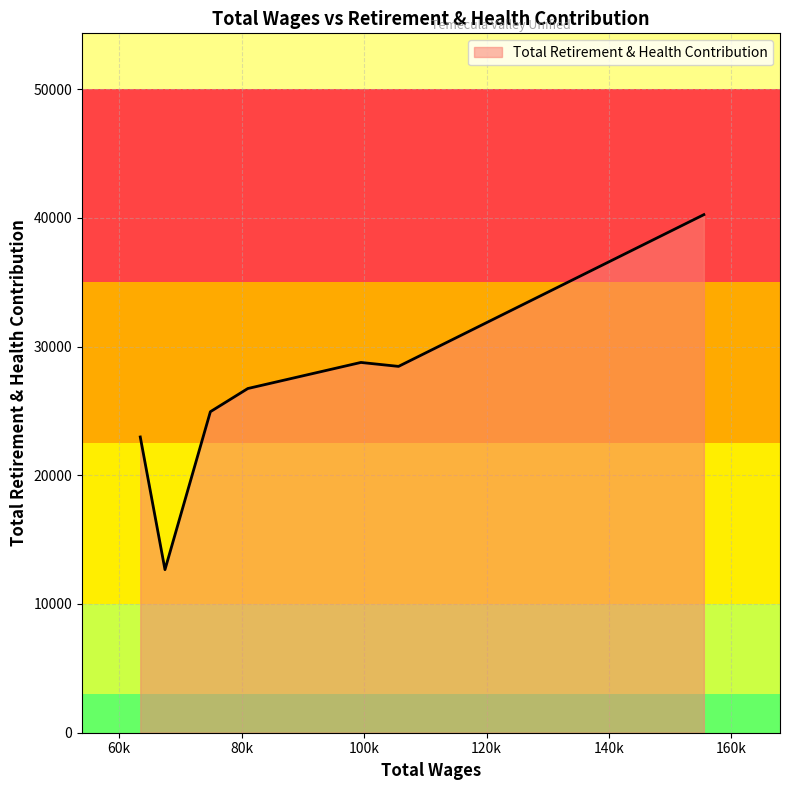

What is the difference between the second highest and minimum values?

16094